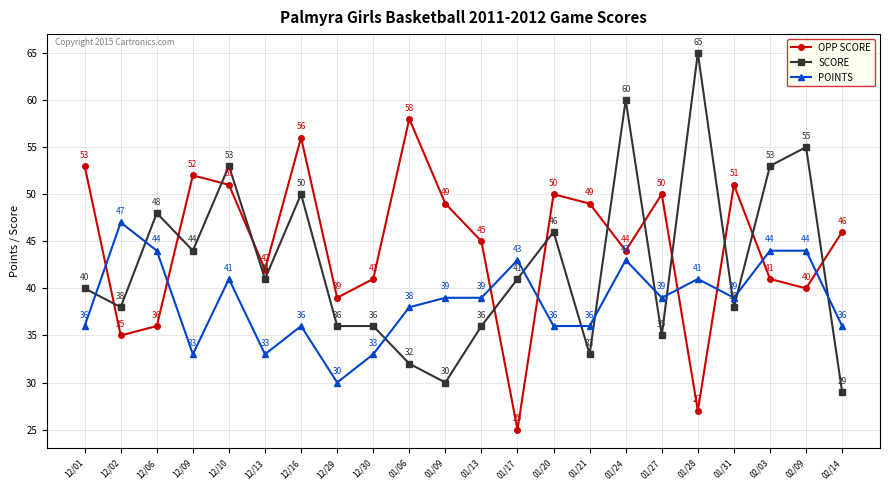

Which category has the lowest value in the OPP SCORE series?

01/17